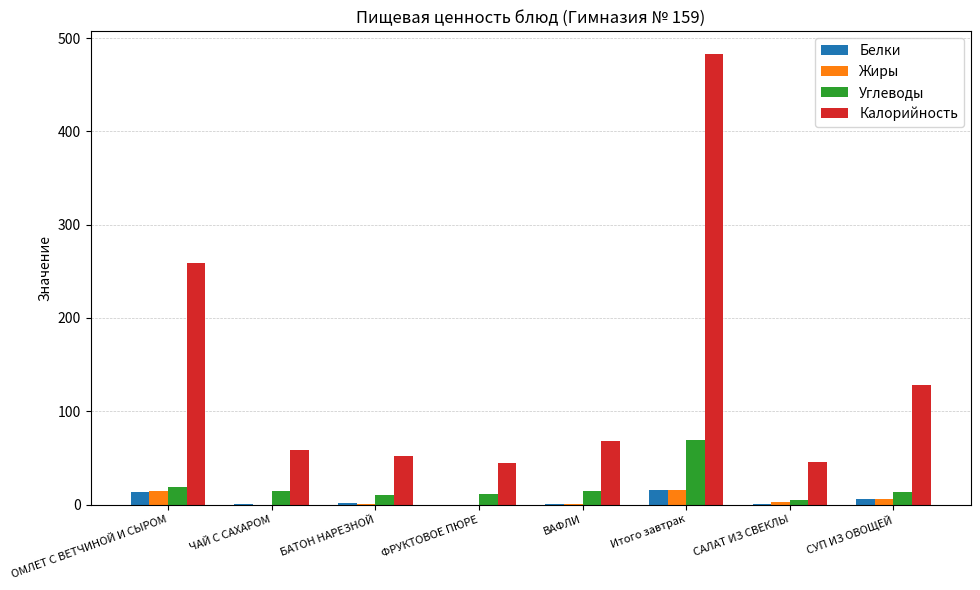

Which series has the largest total across all categories?

Калорийность